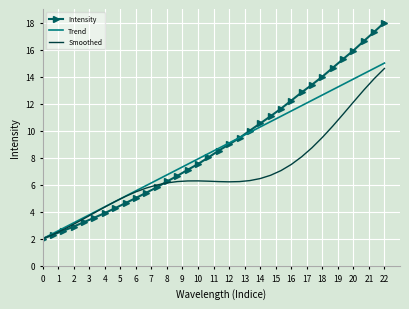

What is the minimum value shown in the chart?

2.0